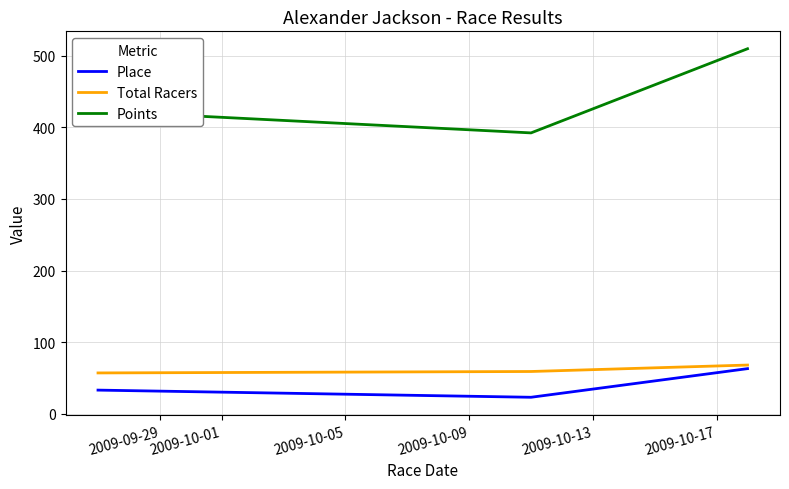

What is the lowest value of the Points series?

392.3